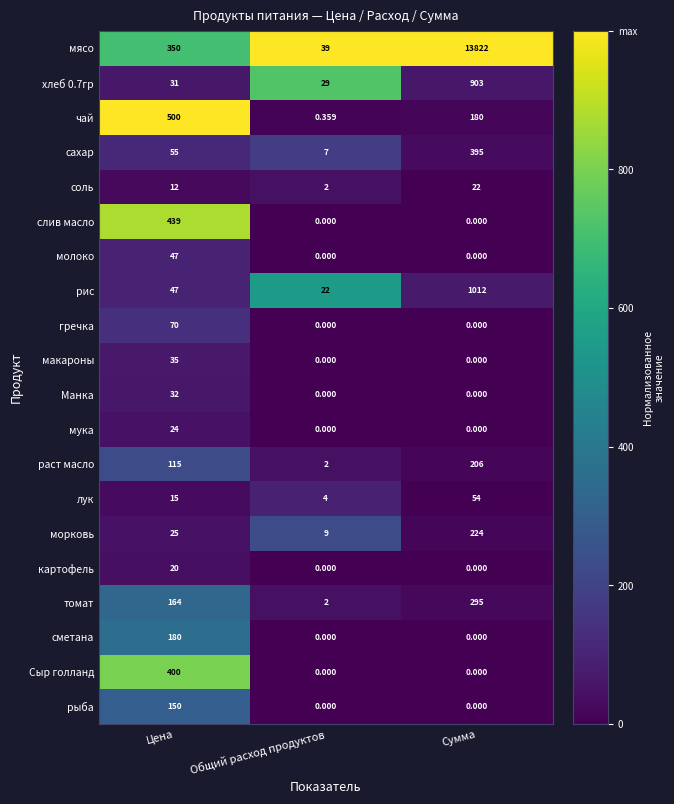

At how many categories does at least one series exceed 0?

3